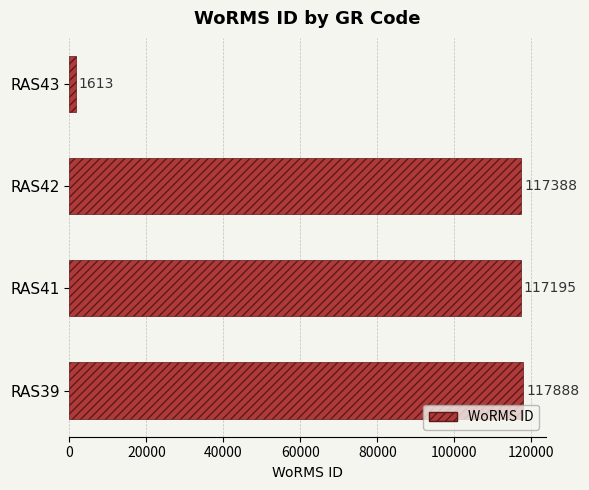

List the labels in order of value, smallest first.

RAS43, RAS41, RAS42, RAS39